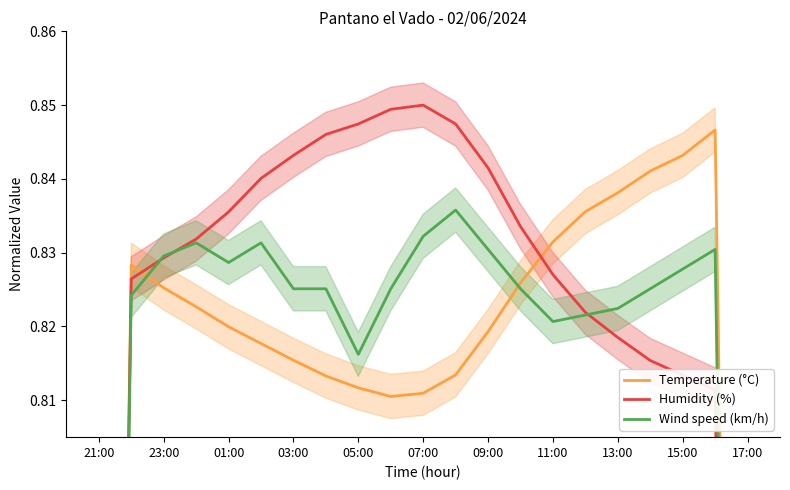

True or false: Wind speed (km/h) has a value of 0.3 at 21:00.

False